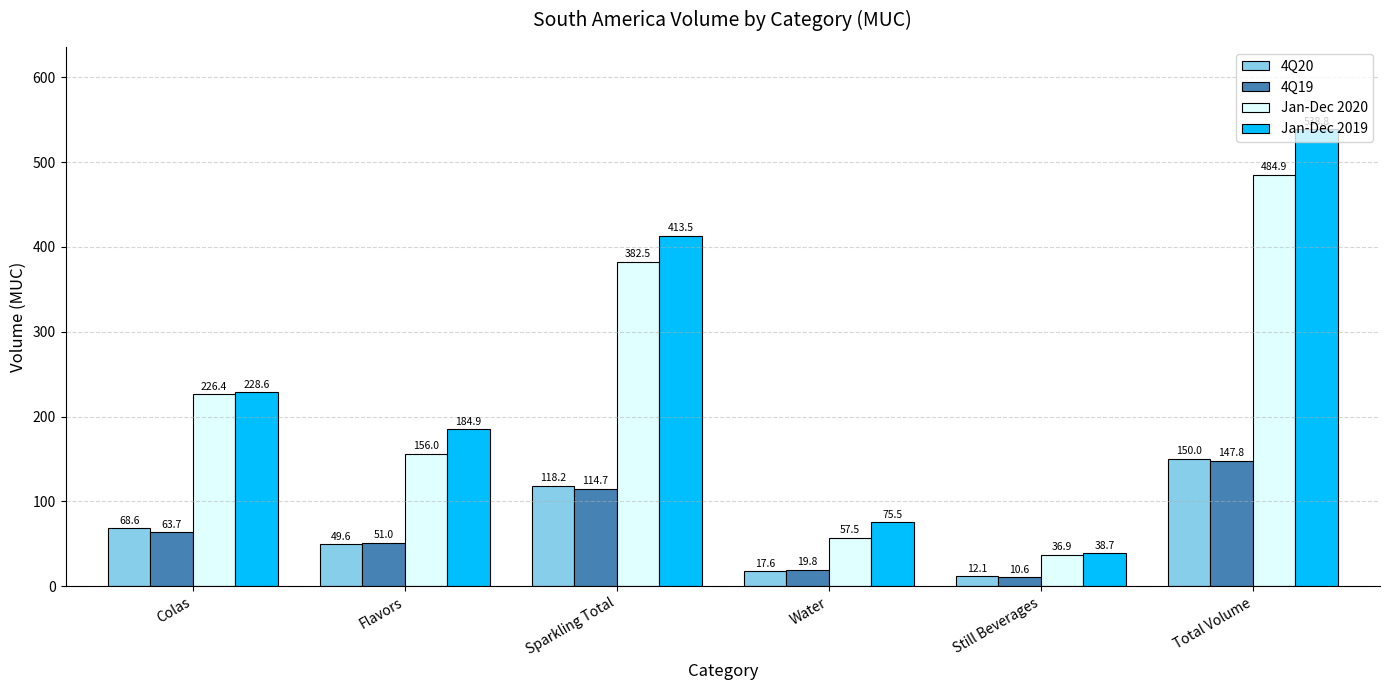

How many bars are there in each group?

4